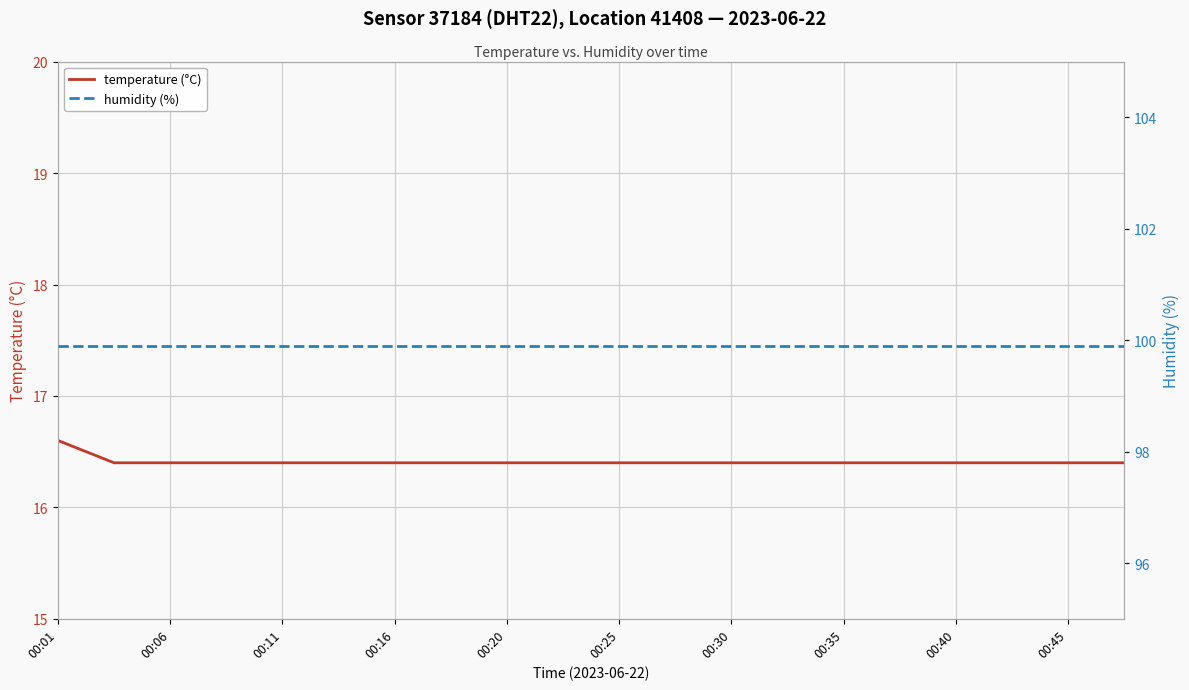

Which label corresponds to the largest value in the chart?

00:01